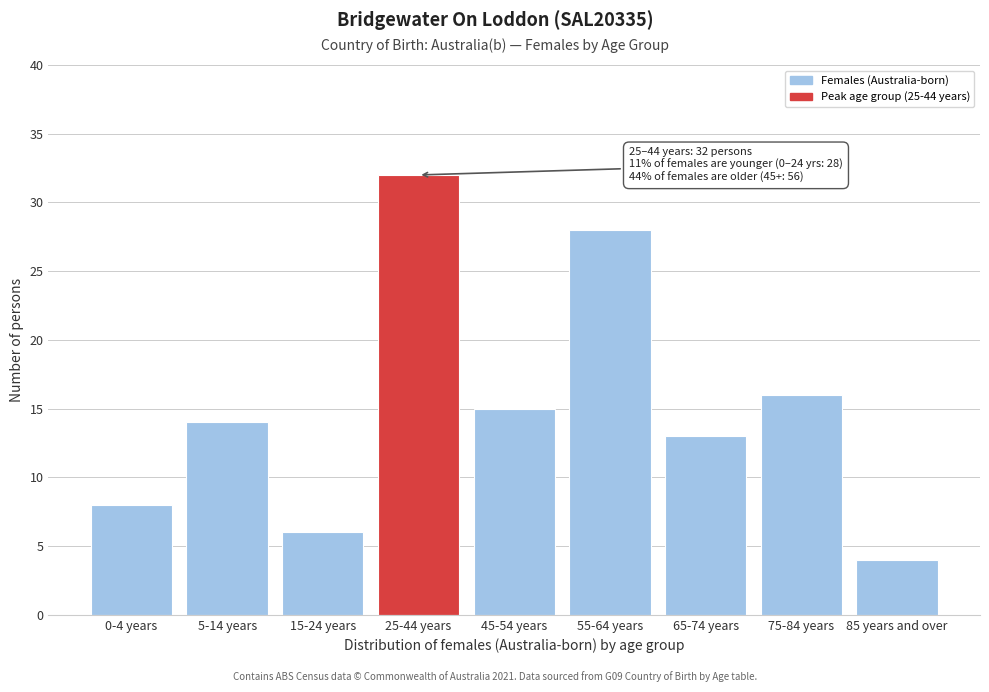

Reading left to right, list all the values displayed in this chart.

0-4 years=8	5-14 years=14	15-24 years=6	25-44 years=32	45-54 years=15	55-64 years=28	65-74 years=13	75-84 years=16	85 years and over=4